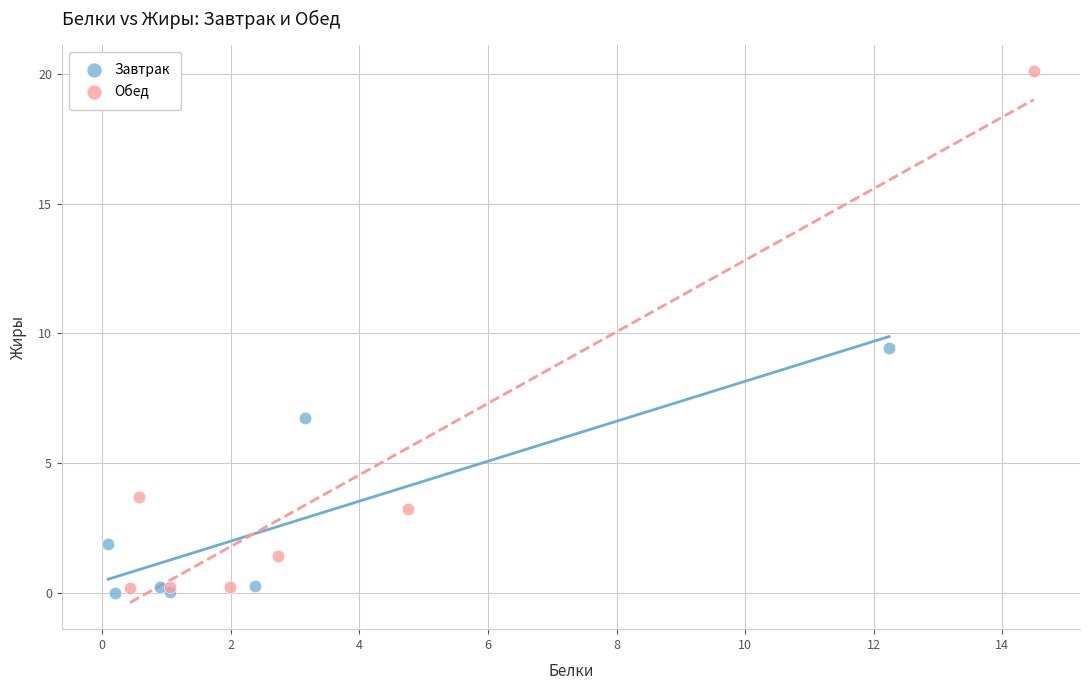

Which series has the largest Y range (max minus min)?

Обед